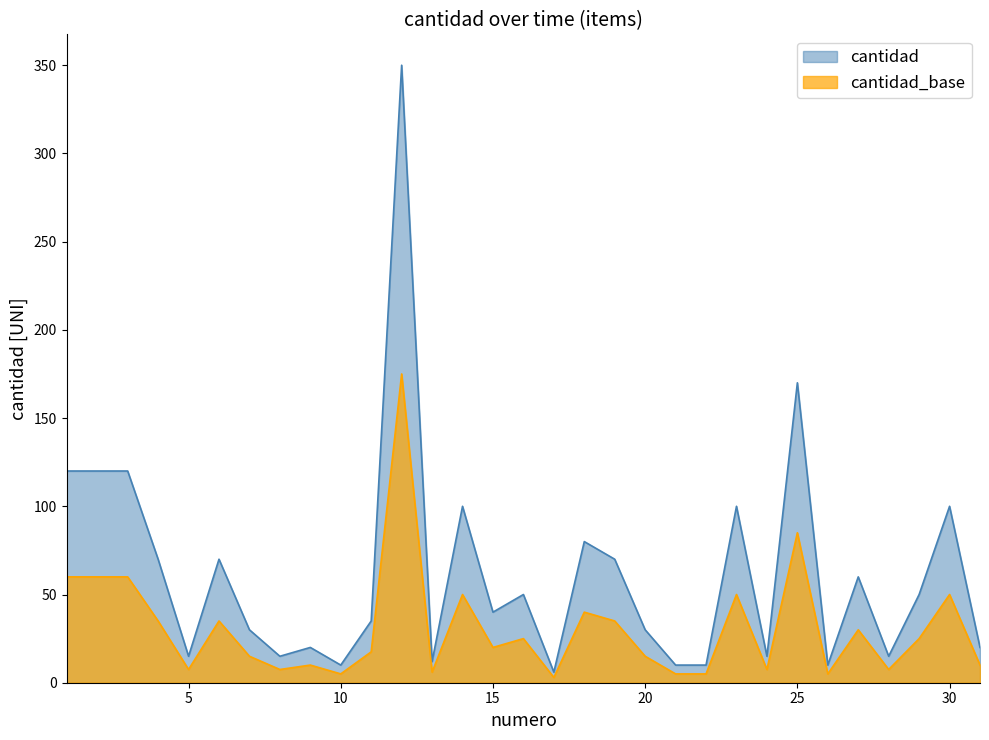

Reading right to left, transcribe all the data shown in this chart.

cantidad: 31=20.0	30=100.0	29=50.0	28=15.0	27=60.0	26=10.0	25=170.0	24=15.0	23=100.0	22=10.0	21=10.0	20=30.0	19=70.0	18=80.0	17=6.0	16=50.0	15=40.0	14=100.0	13=12.0	12=350.0	11=35.0	10=10.0	9=20.0	8=15.0	7=30.0	6=70.0	5=15.0	4=70.0	3=120.0	2=120.0	1=120.0
cantidad_base: 31=10.0	30=50.0	29=25.0	28=7.5	27=30.0	26=5.0	25=85.0	24=7.5	23=50.0	22=5.0	21=5.0	20=15.0	19=35.0	18=40.0	17=3.0	16=25.0	15=20.0	14=50.0	13=6.0	12=175.0	11=17.5	10=5.0	9=10.0	8=7.5	7=15.0	6=35.0	5=7.5	4=35.0	3=60.0	2=60.0	1=60.0